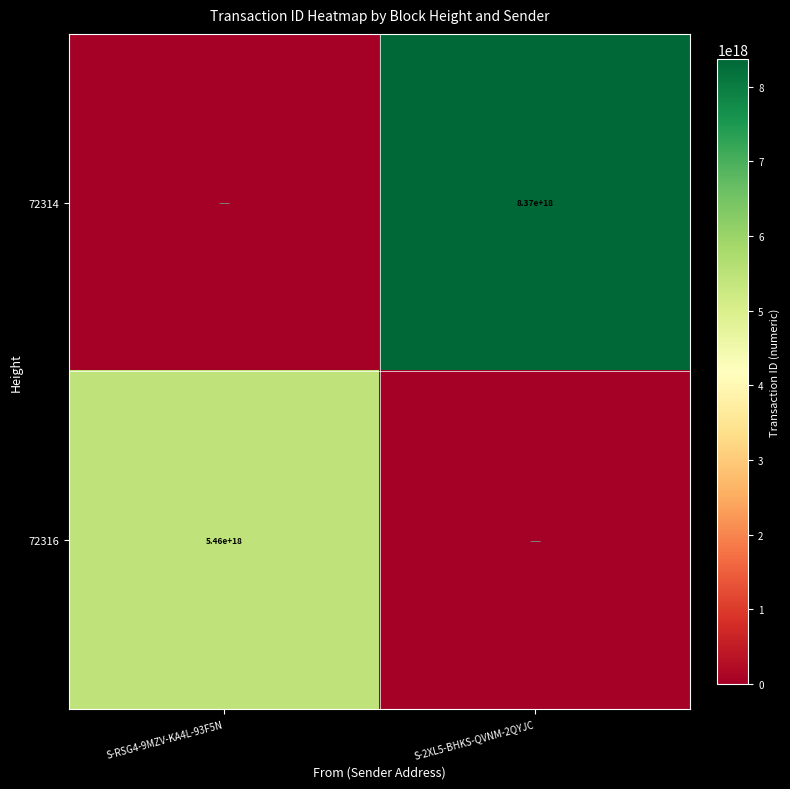

What is the total value across all series at S-2XL5-BHKS-QVNM-2QYJC?

8372051057773340672